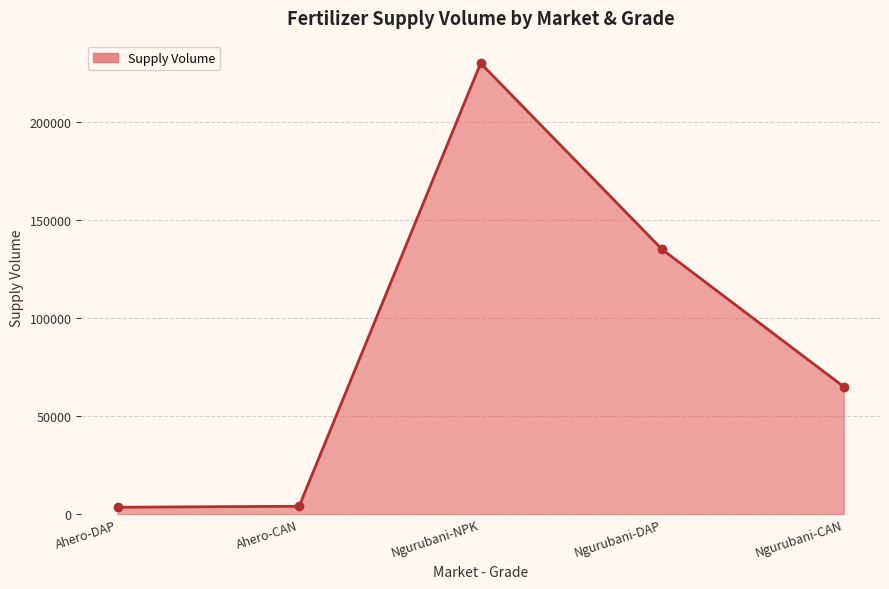

Which has a higher value, Ngurubani-DAP or Ahero-DAP?

Ngurubani-DAP